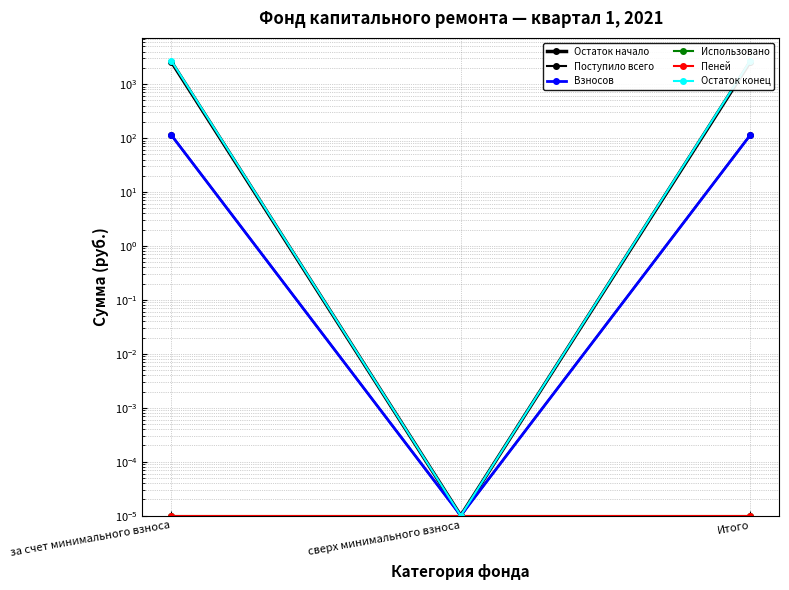

Which category has the lowest value in the Взносов series?

сверх минимального взноса